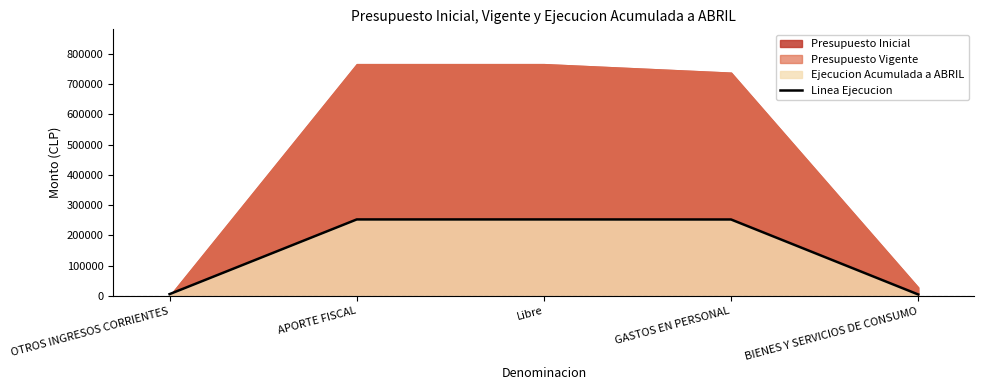

What is the minimum value shown in the chart?

5005